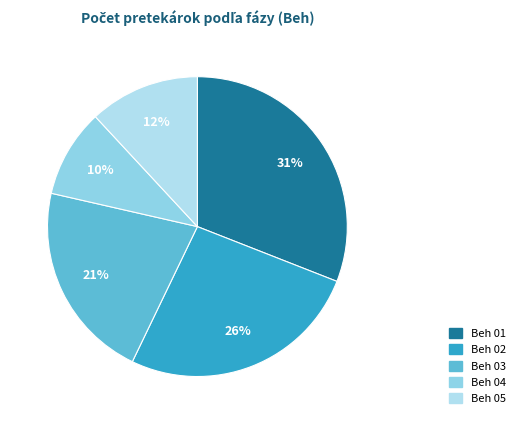

True or false: Beh 03 accounts for 21% of the total.

True